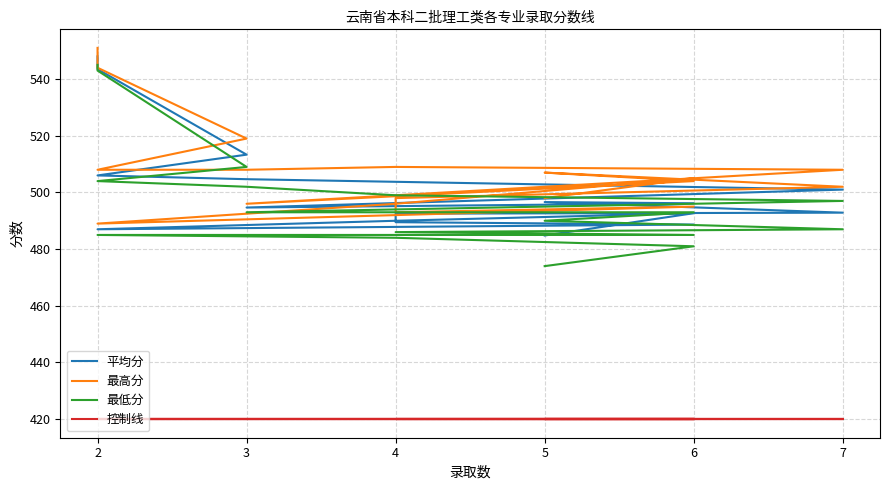

How many interior local peaks does the 平均分 series have?

2